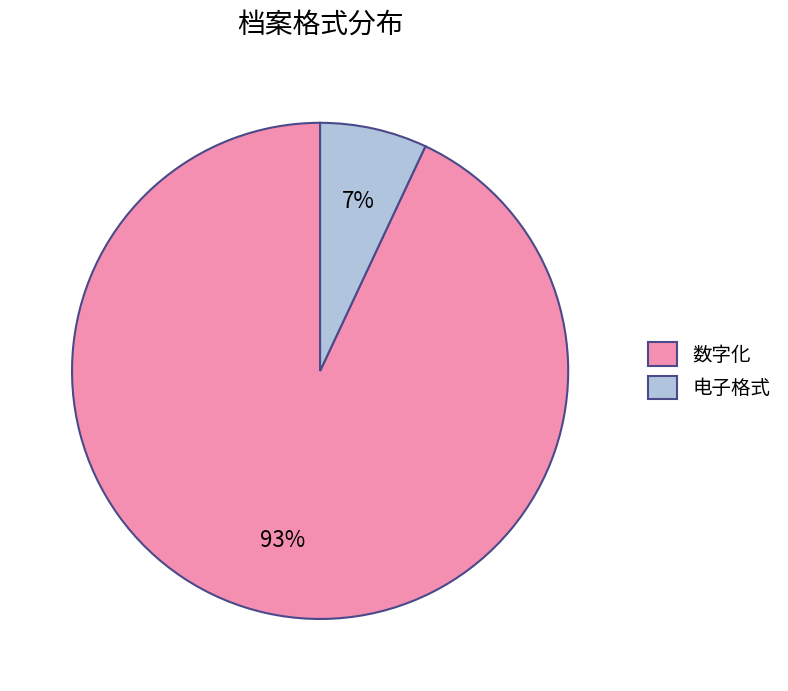

To the nearest percent, what is the difference between the 数字化 and 电子格式 slice percentages?

86%